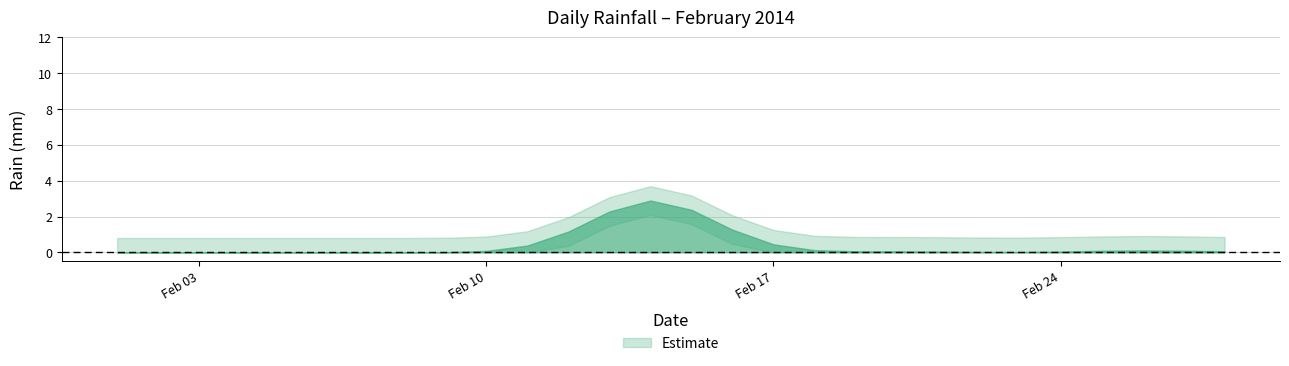

List the labels in order of value, smallest first.

2014-02-01, 2014-02-02, 2014-02-03, 2014-02-04, 2014-02-05, 2014-02-06, 2014-02-07, 2014-02-08, 2014-02-09, 2014-02-10, 2014-02-11, 2014-02-12, 2014-02-13, 2014-02-16, 2014-02-17, 2014-02-18, 2014-02-19, 2014-02-21, 2014-02-22, 2014-02-23, 2014-02-24, 2014-02-25, 2014-02-27, 2014-02-28, 2014-02-20, 2014-02-26, 2014-02-15, 2014-02-14